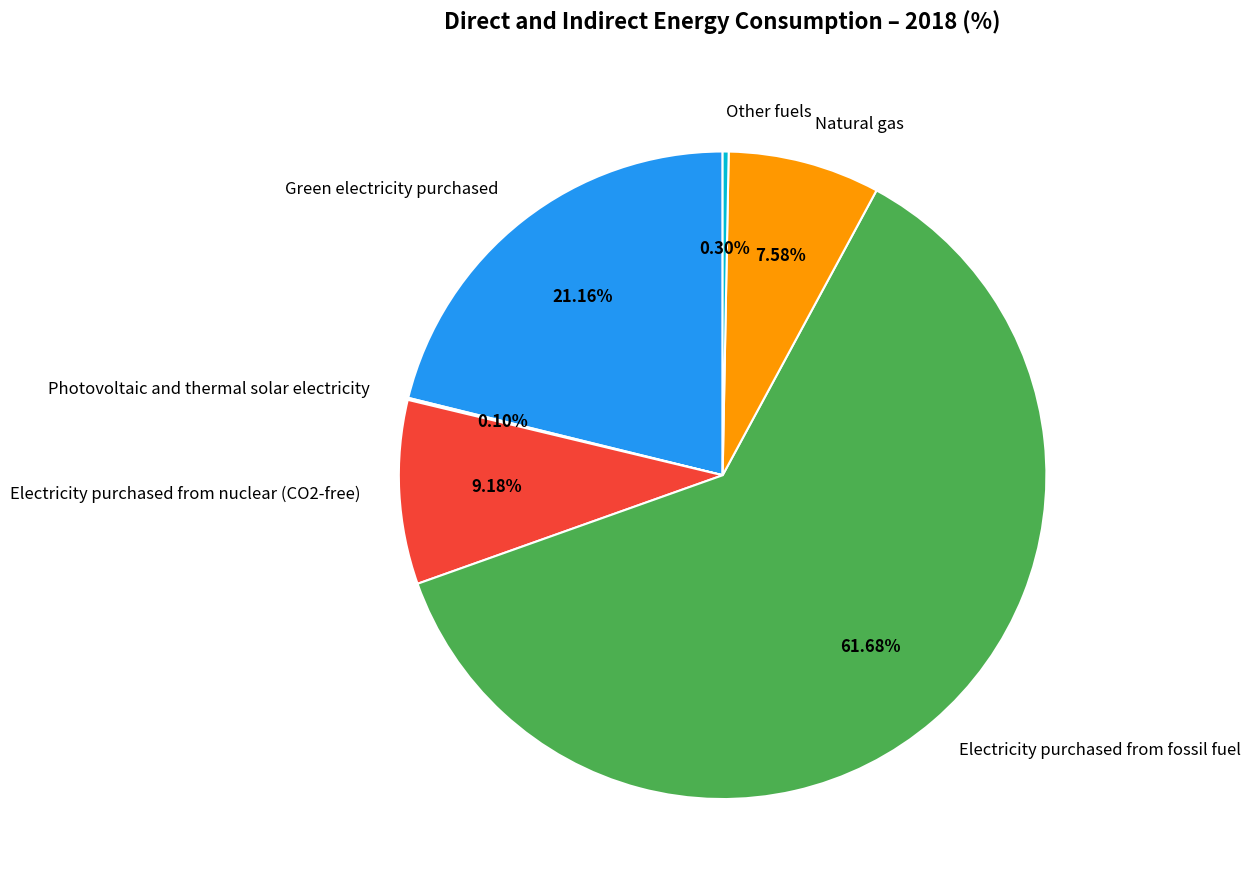

Combined, do Other fuels and Electricity purchased from fossil fuel account for over 50%?

Yes